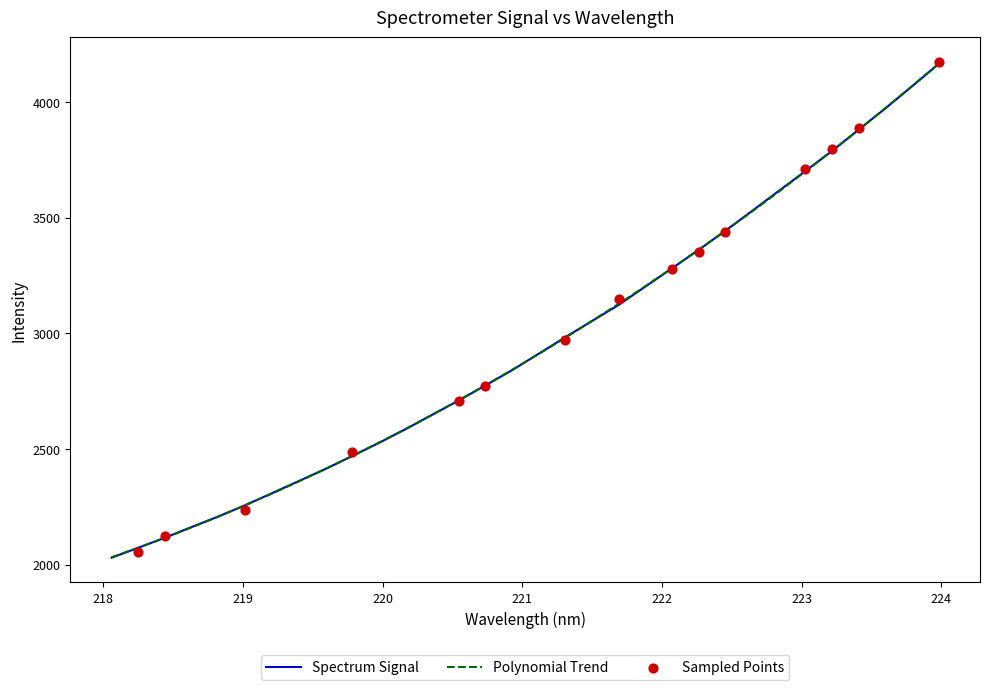

What is the change in value from 219.7801 to 220.7354?

+305.7